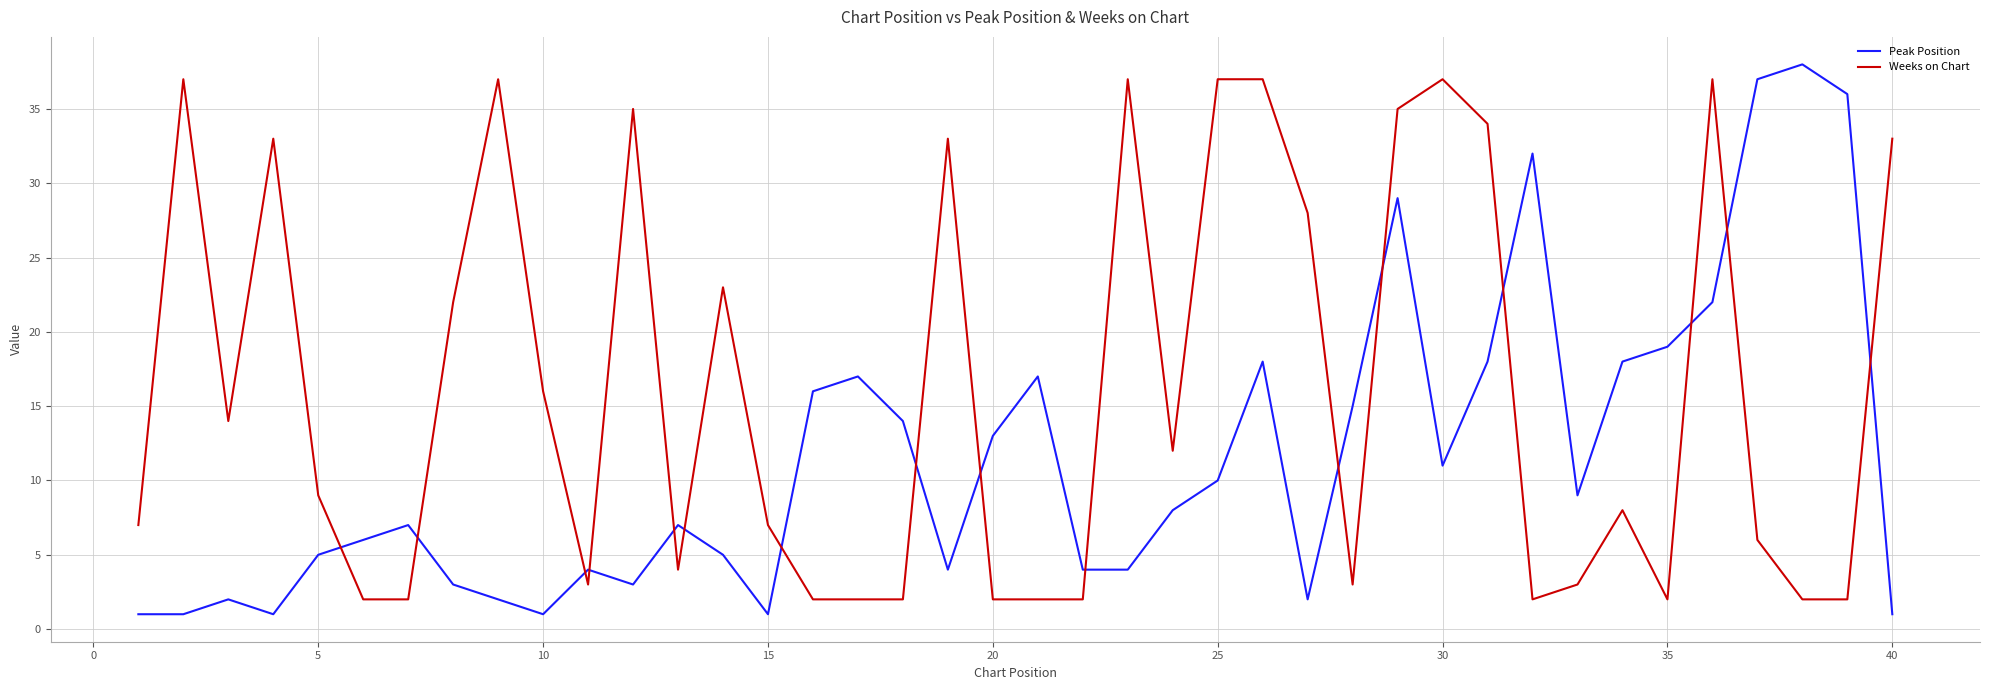

What is the difference between the maximum and minimum values in the Peak Position series?

37